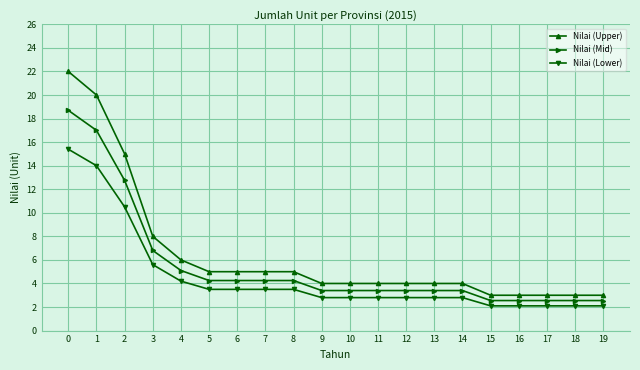

How many distinct data groups are displayed?

3